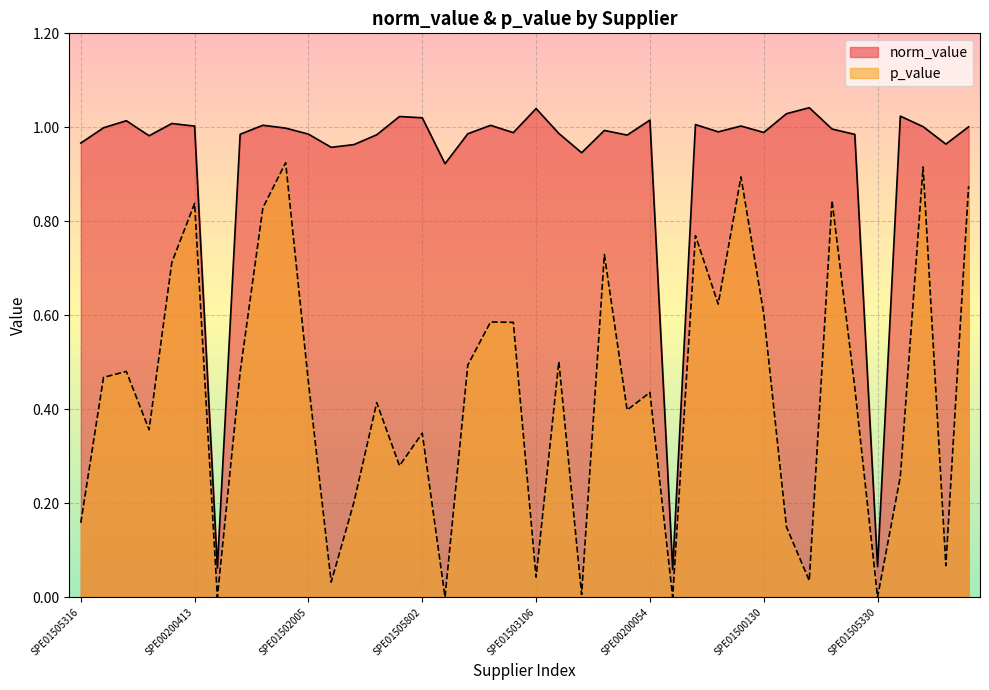

At which category is the sum across all series the highest?

SPE00100047